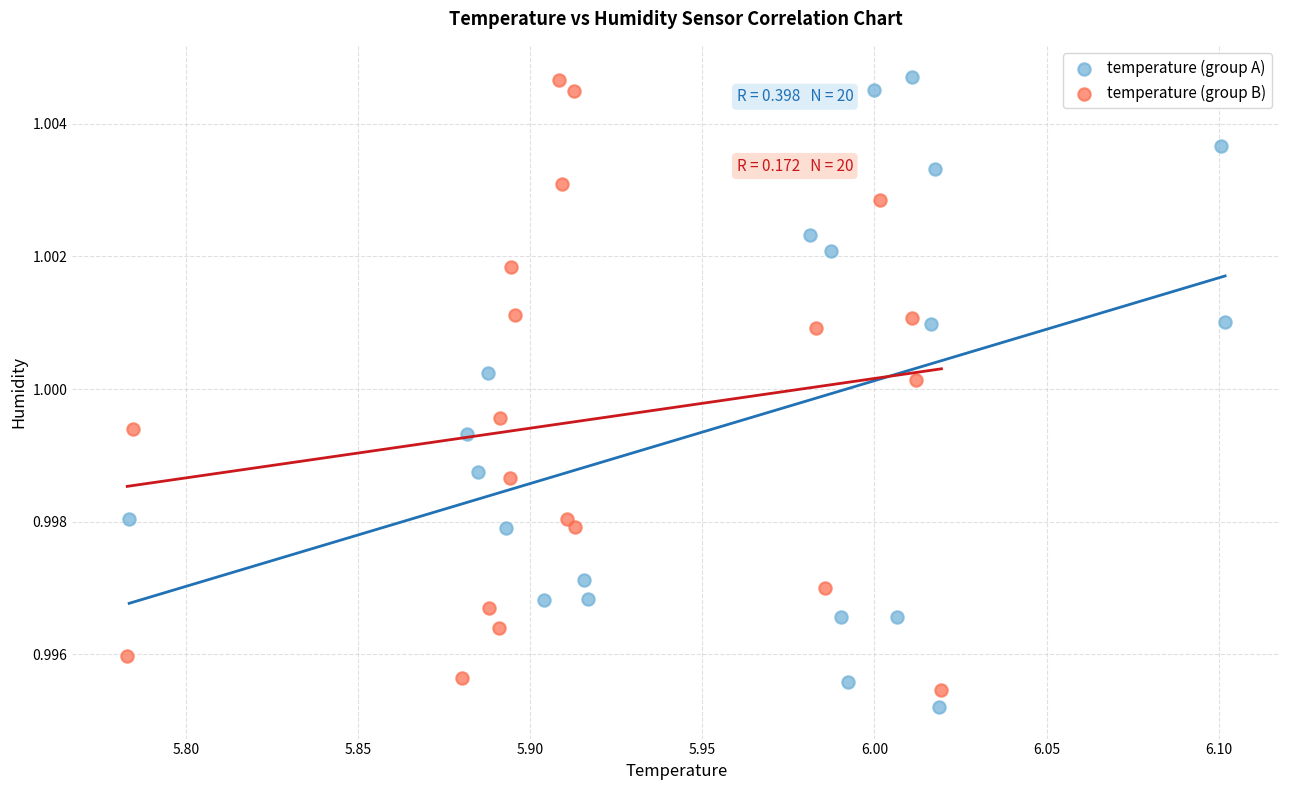

Which series has the largest Y range (max minus min)?

temperature (group A)